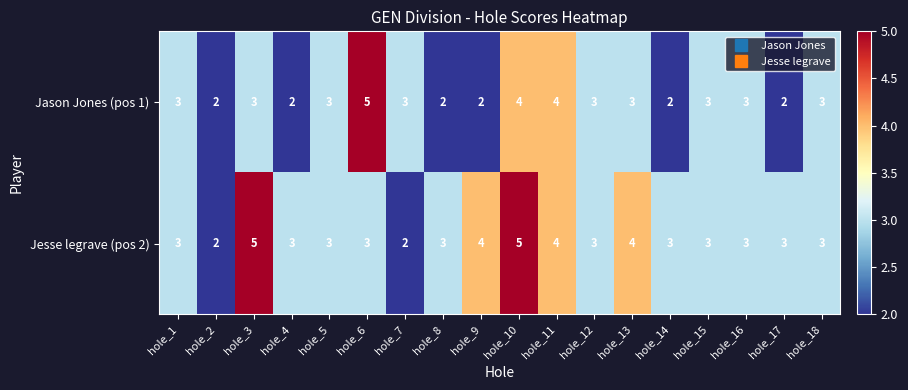

What is the maximum value for Jesse legrave (pos 2)?

5